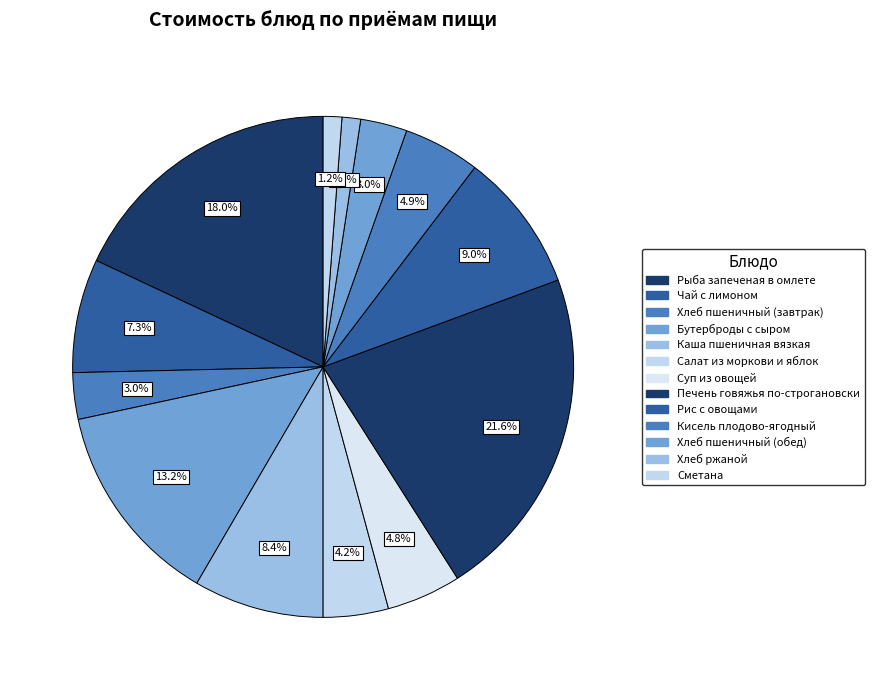

To the nearest percent, what percentage of the pie is Чай с лимоном?

7%